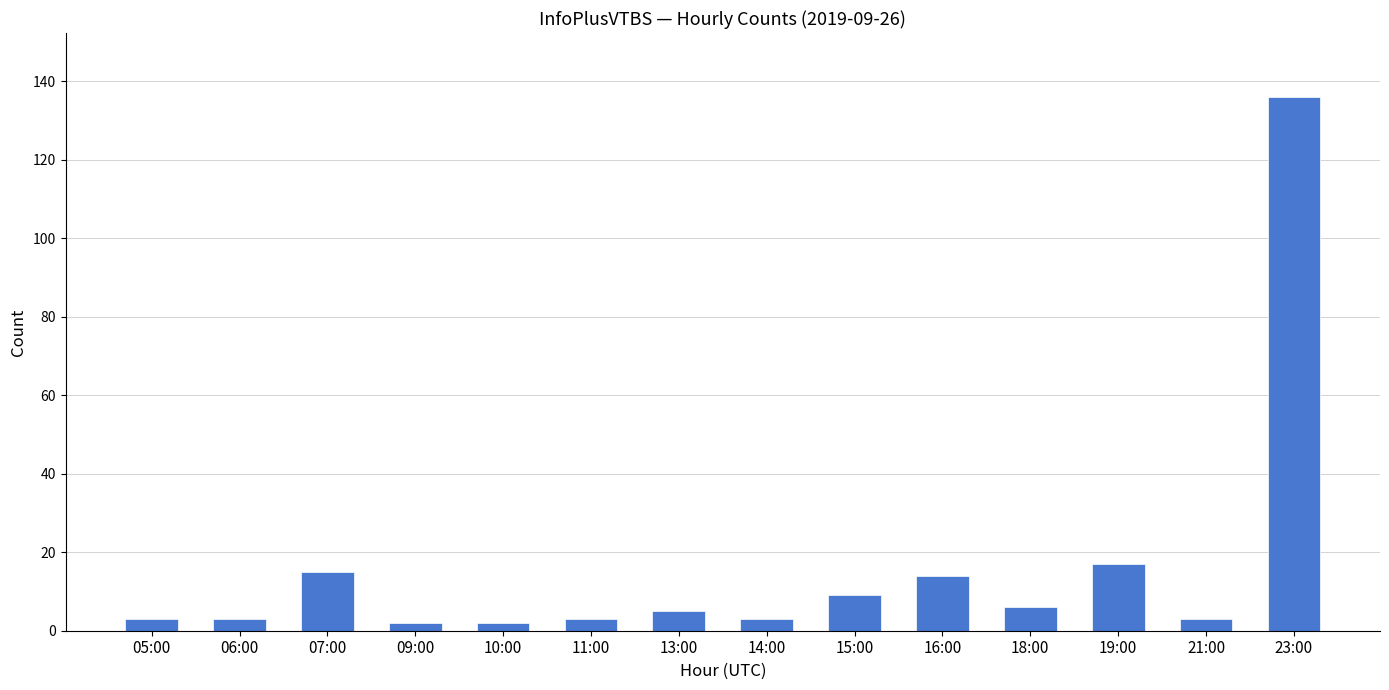

Are the bars horizontal?

No